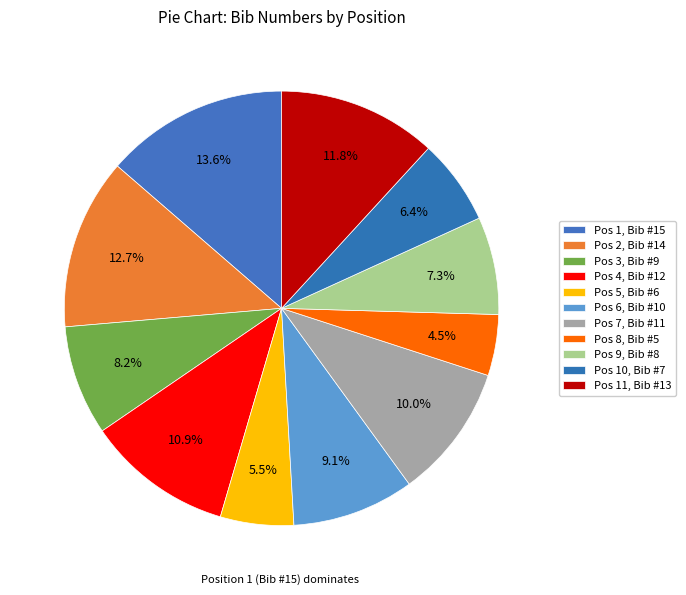

How many segments does this pie chart have?

11